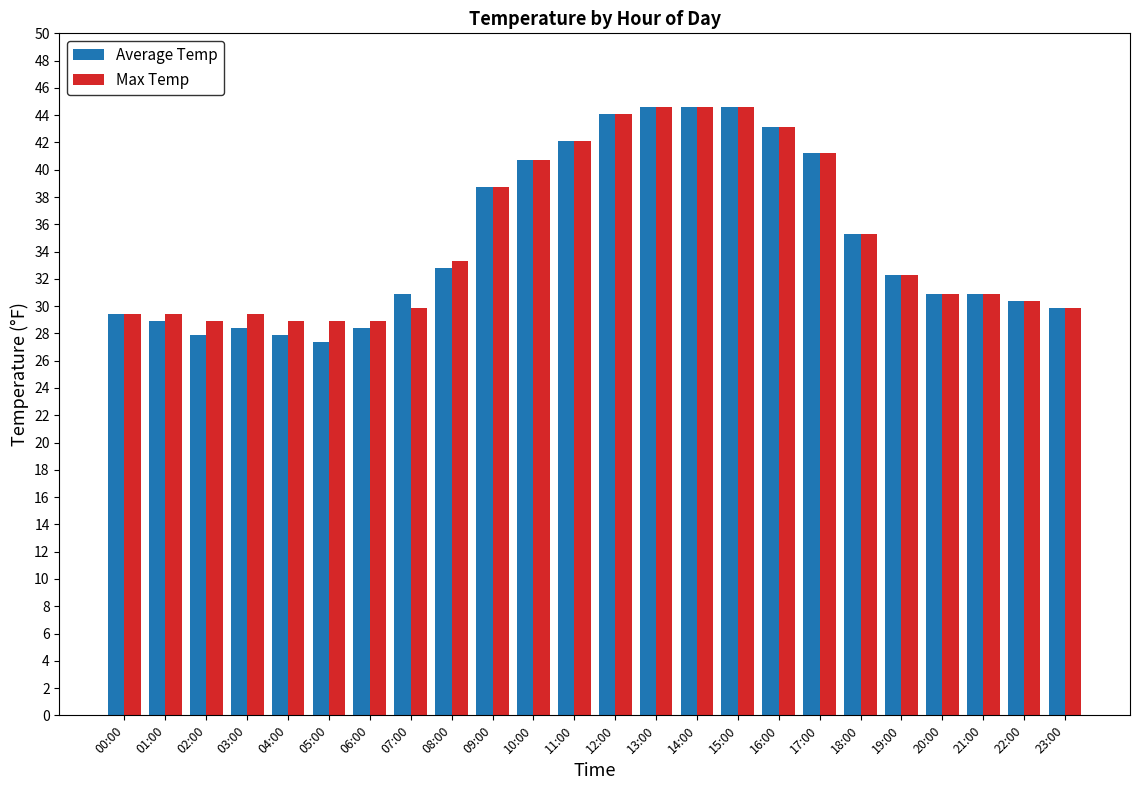

Which series changed the most between 08:00 and 11:00?

Average Temp